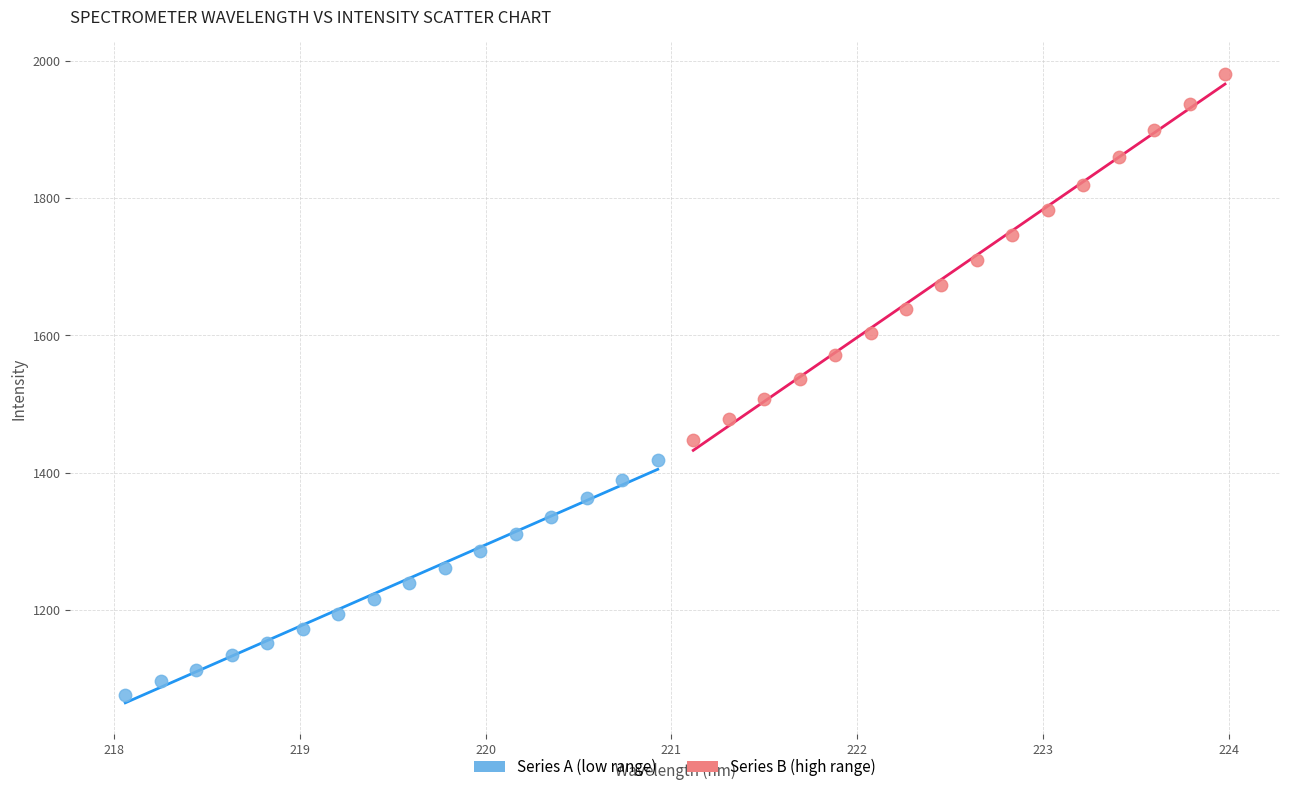

Which series reaches the minimum Y coordinate?

Series A (low range)